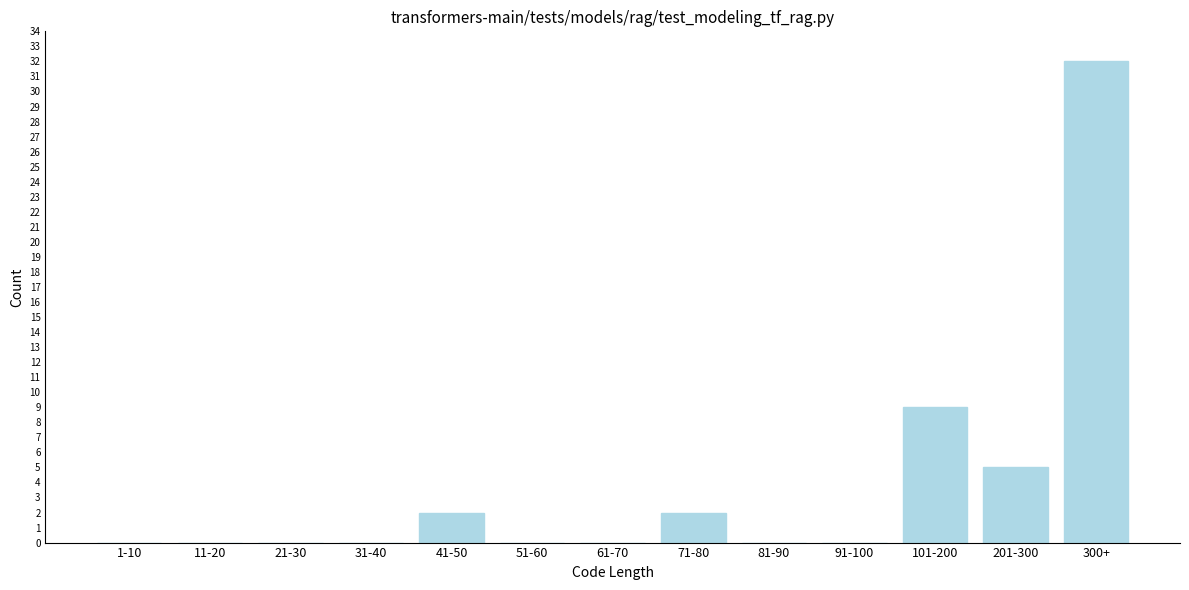

Reading left to right, extract all data points from this chart.

1-10=0	11-20=0	21-30=0	31-40=0	41-50=2	51-60=0	61-70=0	71-80=2	81-90=0	91-100=0	101-200=9	201-300=5	300+=32